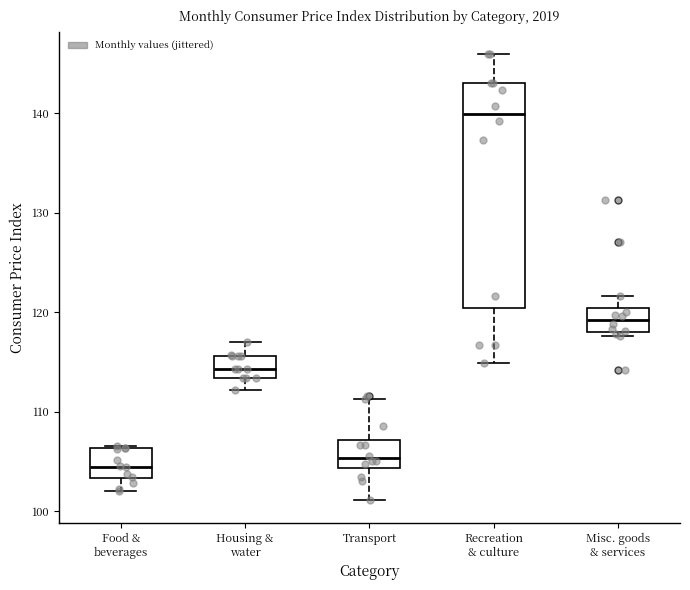

Which box is the tallest, from its lower edge to its upper edge?

Recreation & culture